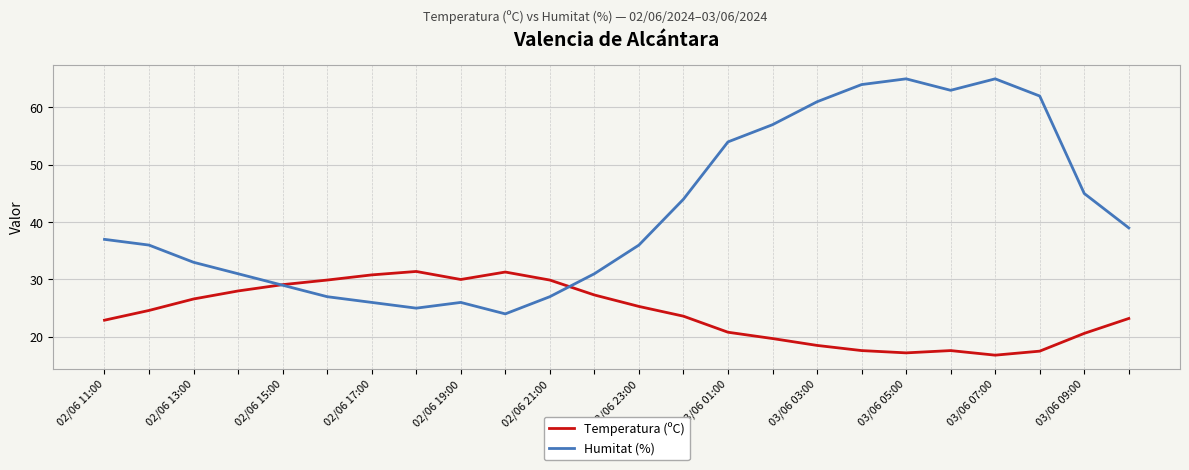

What is the smallest value displayed?

16.8